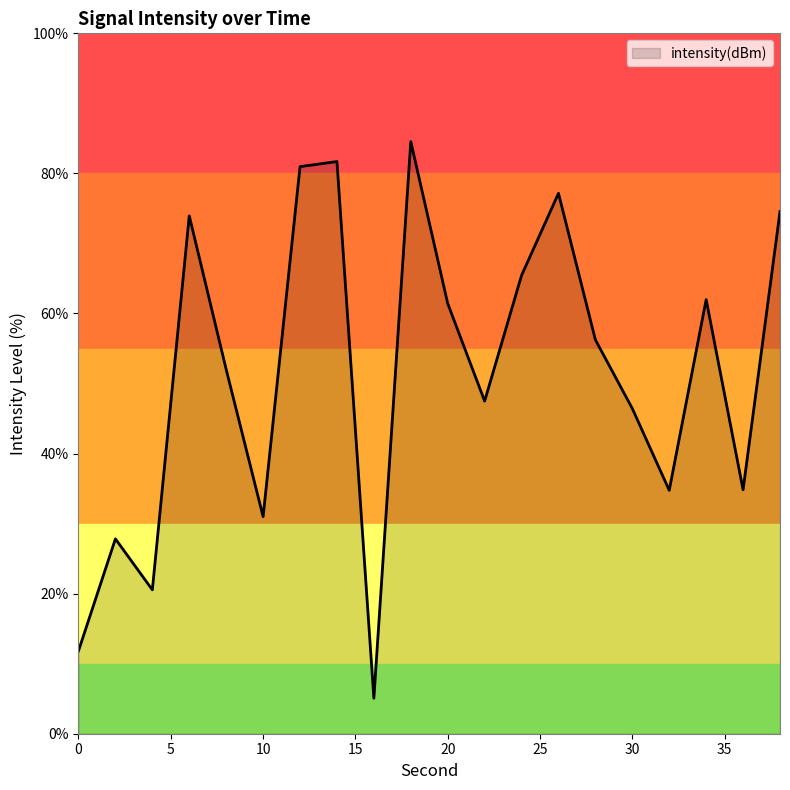

What is the difference between the maximum and minimum values?

79.5